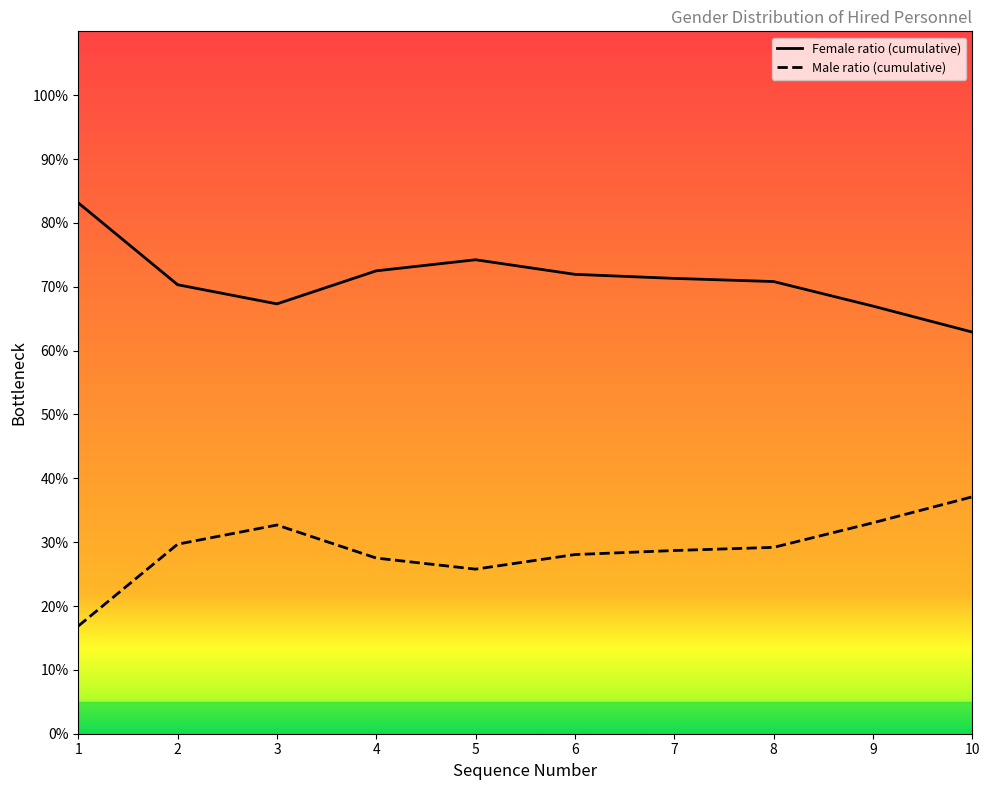

Does the chart have visible grid lines?

No